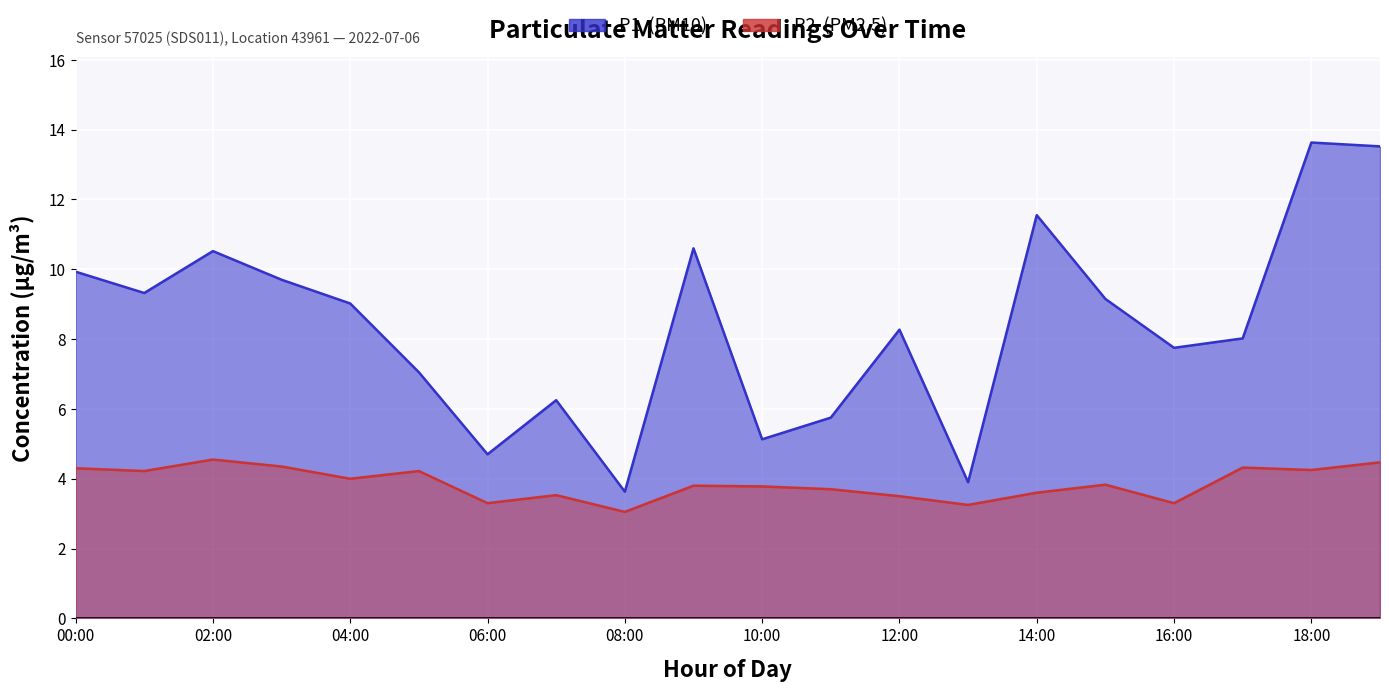

How many lines are shown in the chart?

2